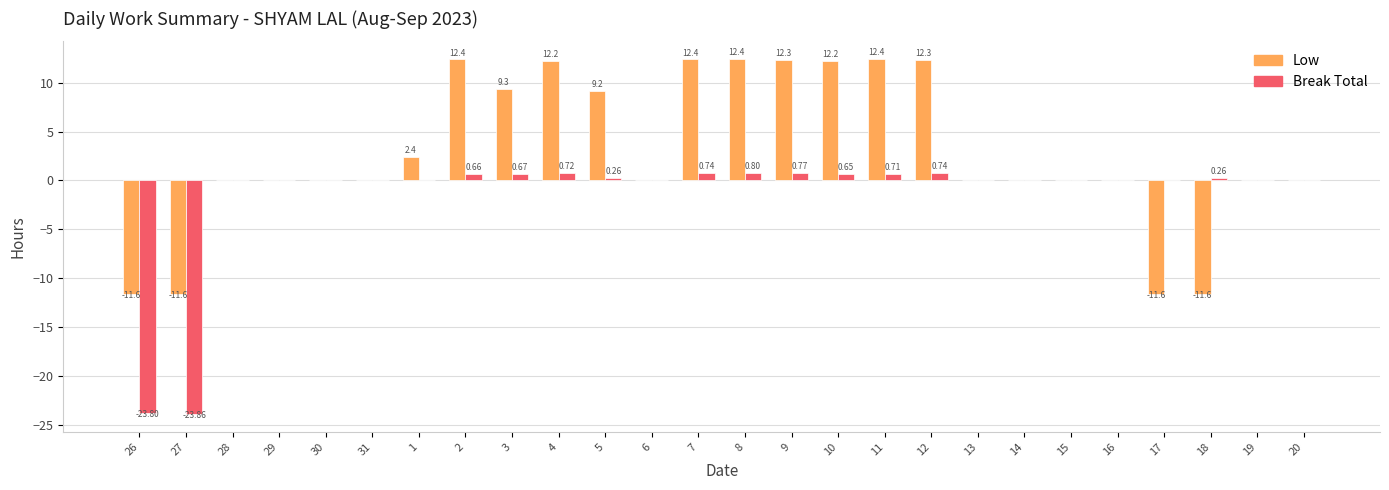

What is the average value of the Break Total series?

-1.6